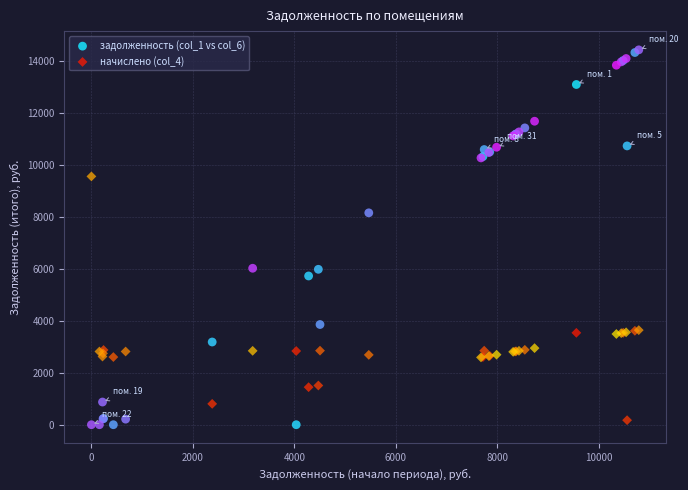

Which series reaches the maximum Y coordinate?

задолженность (col_1 vs col_6)